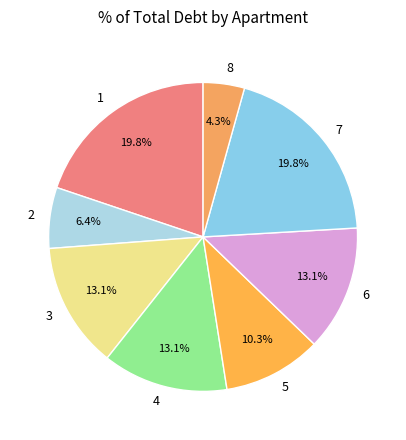

How many slices are in this pie chart?

8